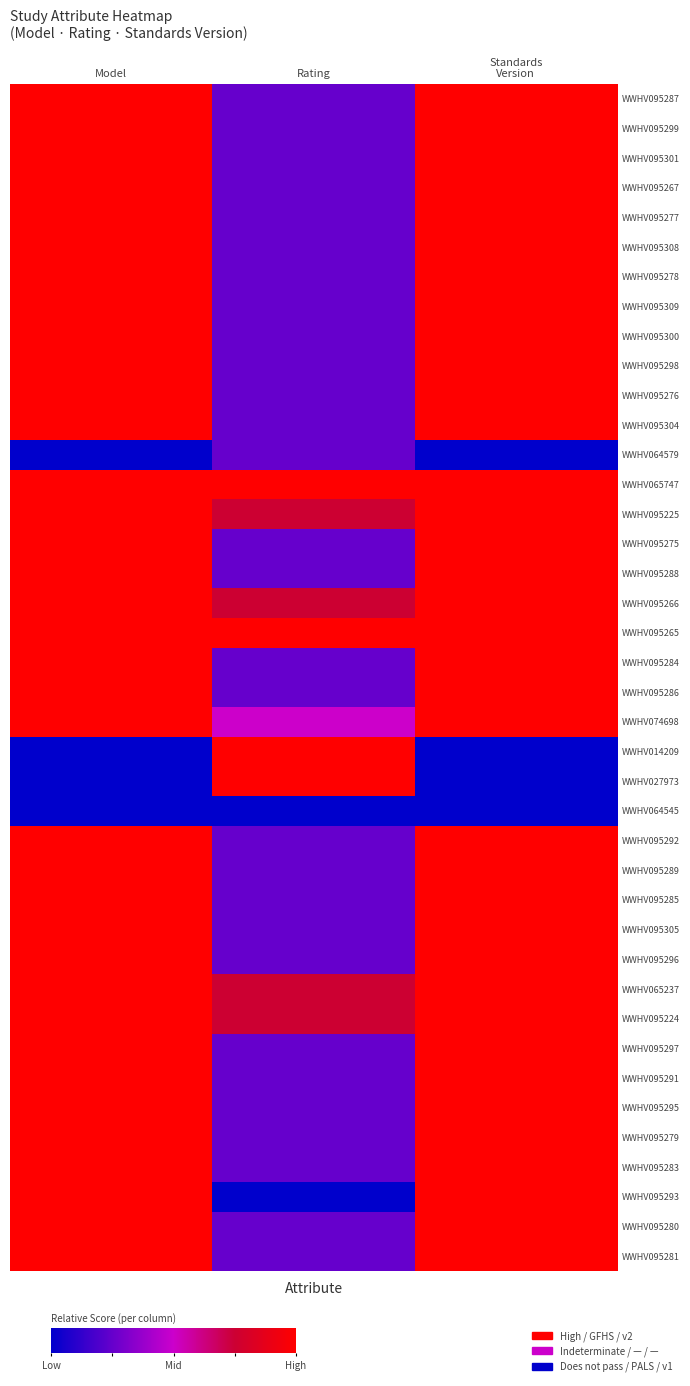

Count the number of data series in this chart.

40